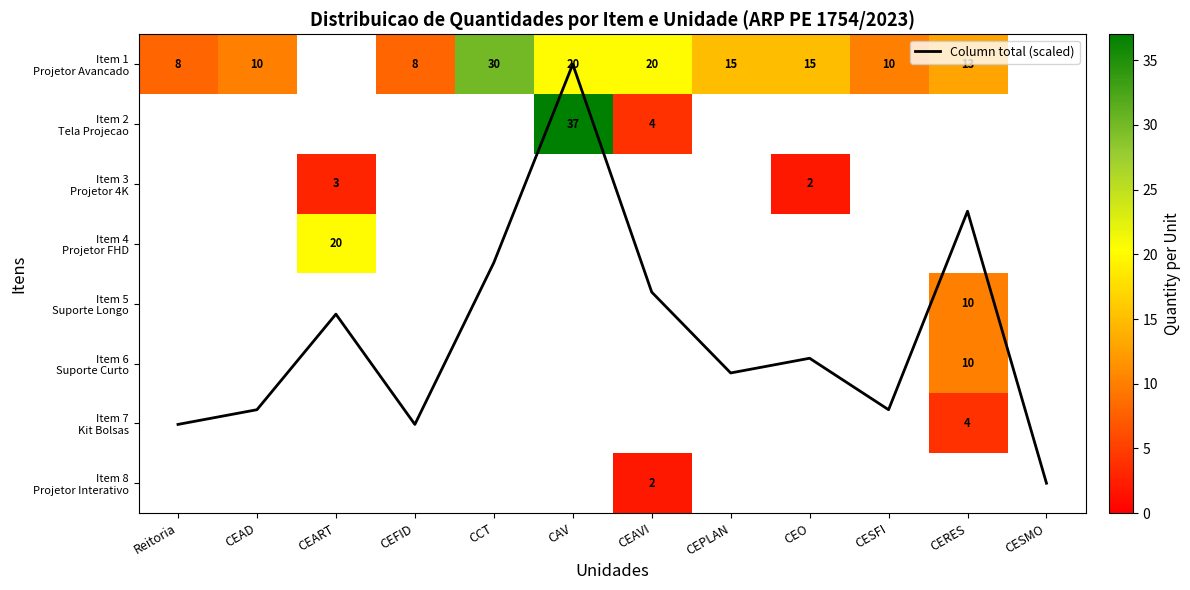

Is the value of Column total (scaled) at CERES greater than the value of Item 1 Projetor Avancado at CCT?

No